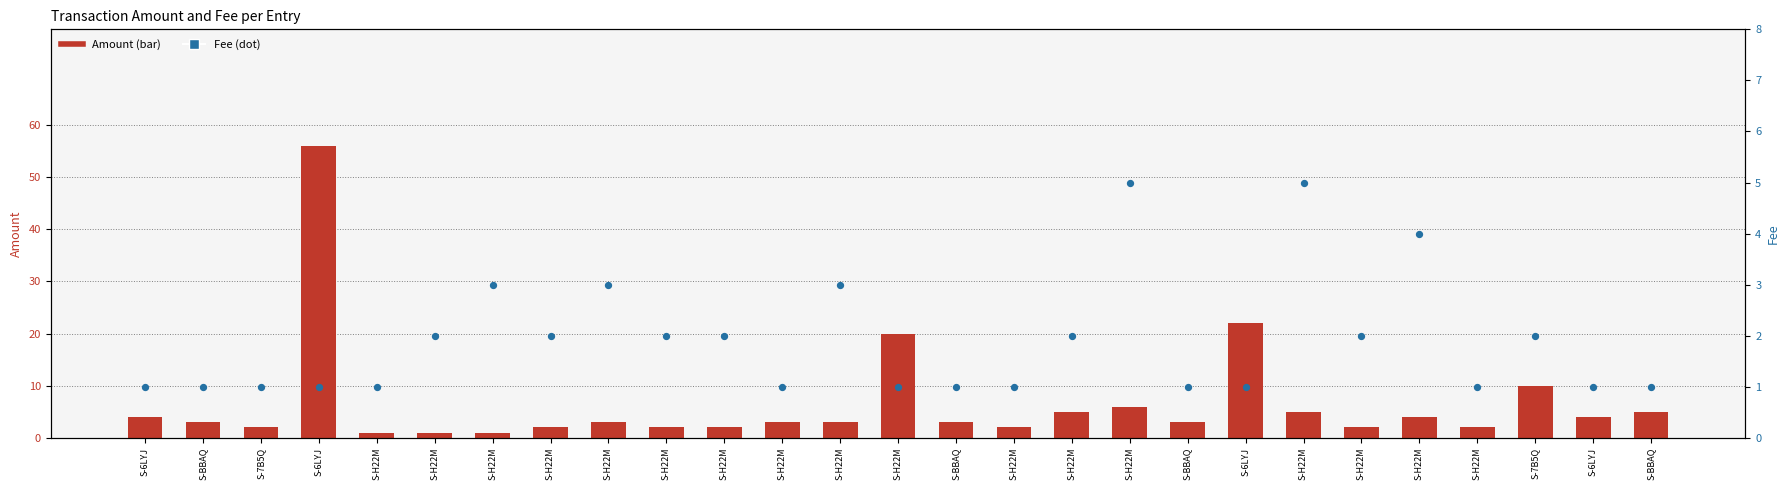

Is the value of Amount at S-6LYJ greater than the value of Fee at S-BBAQ?

Yes